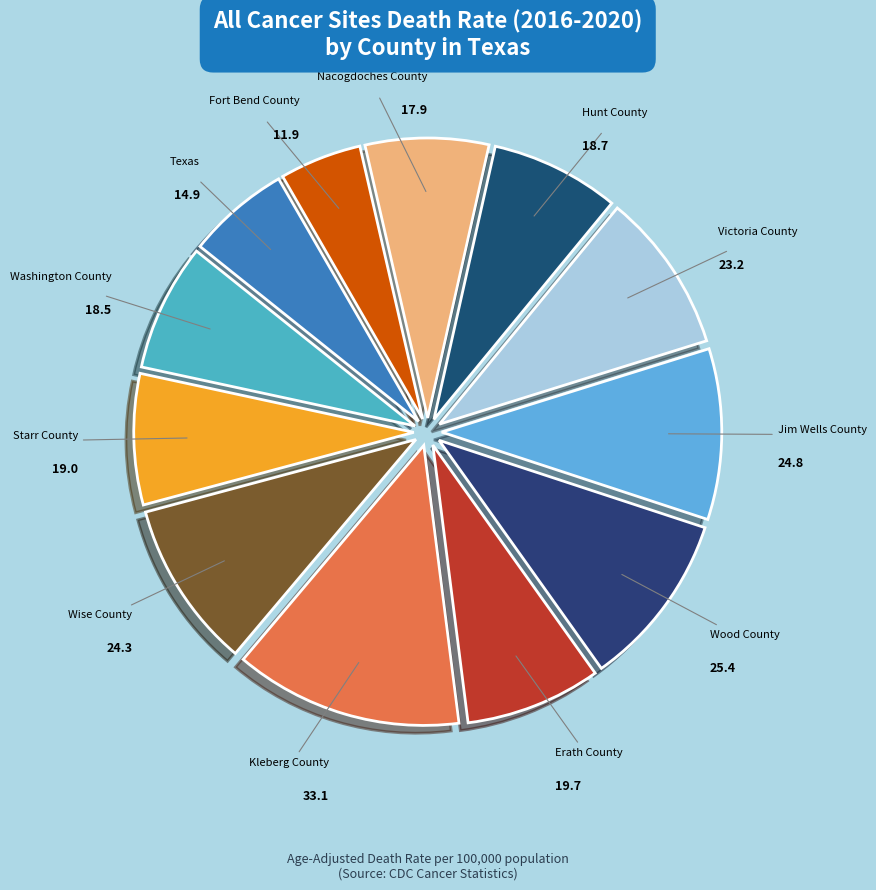

Which has a higher value, Nacogdoches County or Texas?

Nacogdoches County